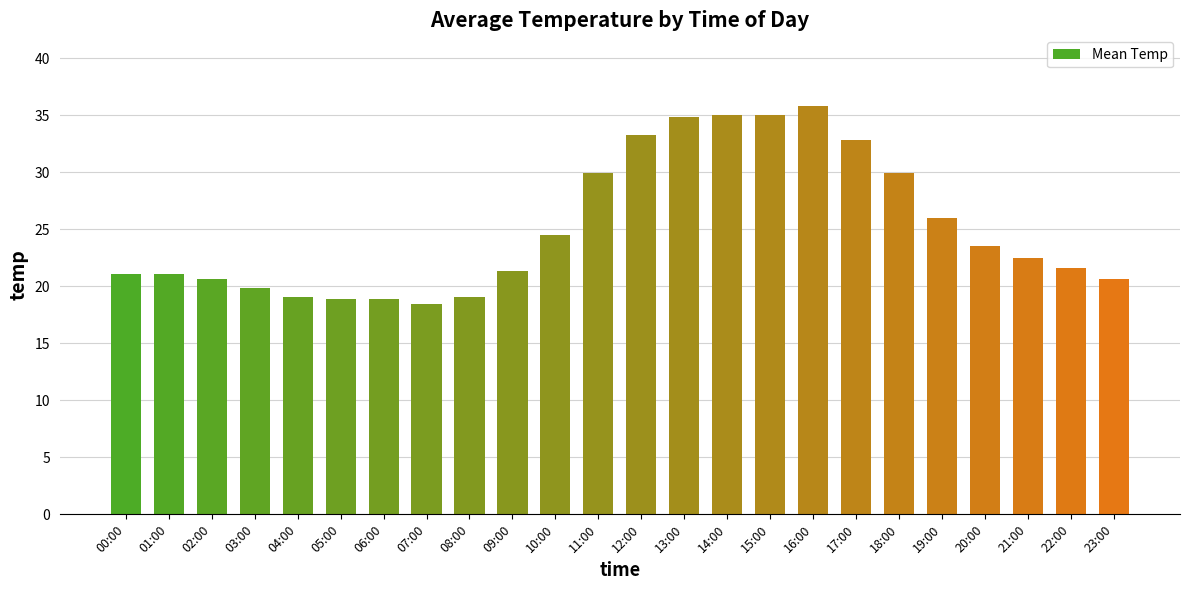

What is the greatest value displayed?

35.8